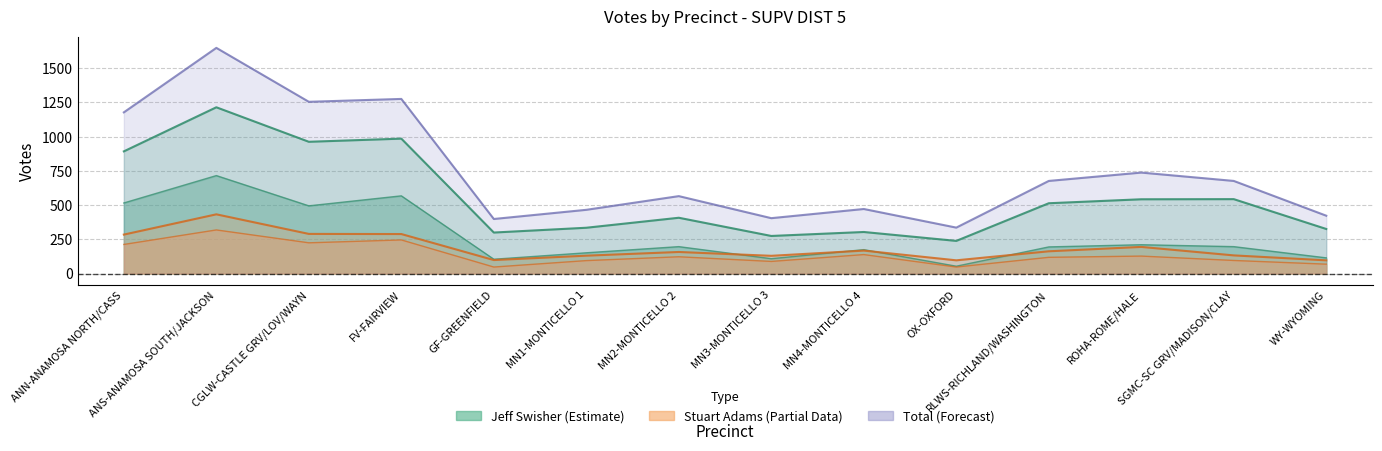

What is the maximum value for Total?

1649